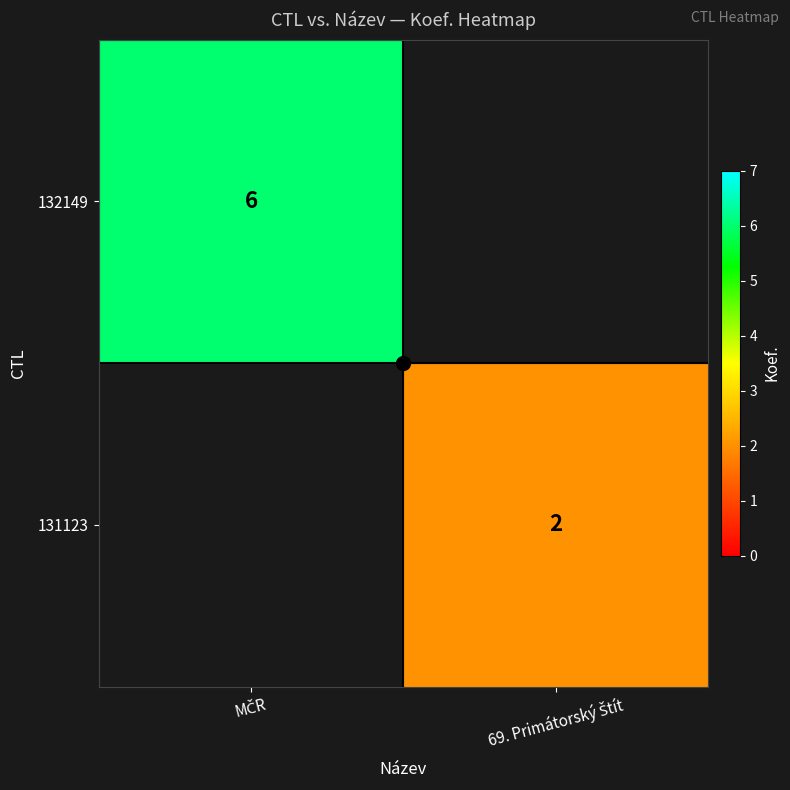

Rank the series by their average value, from highest to lowest.

132149, 131123